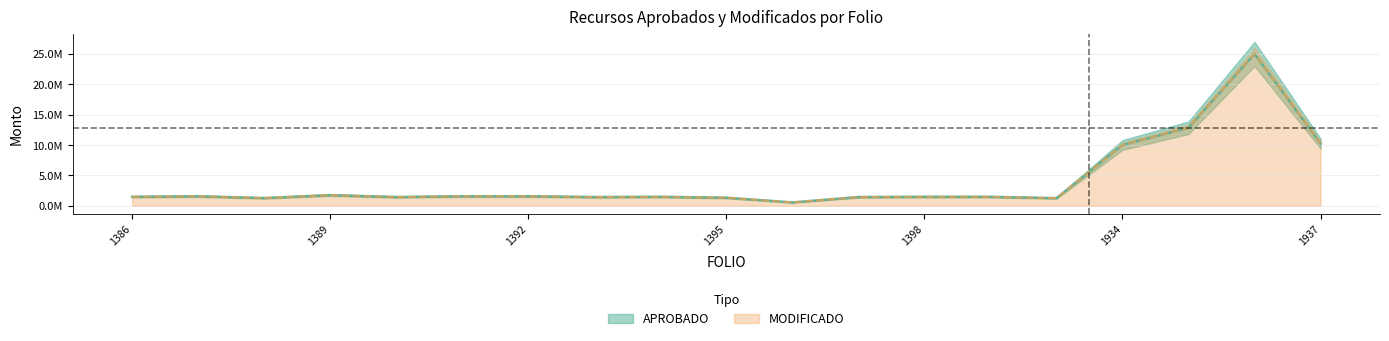

Is the value of MODIFICADO at GRO200101701395 greater than the value of APROBADO at GRO200101701393?

No